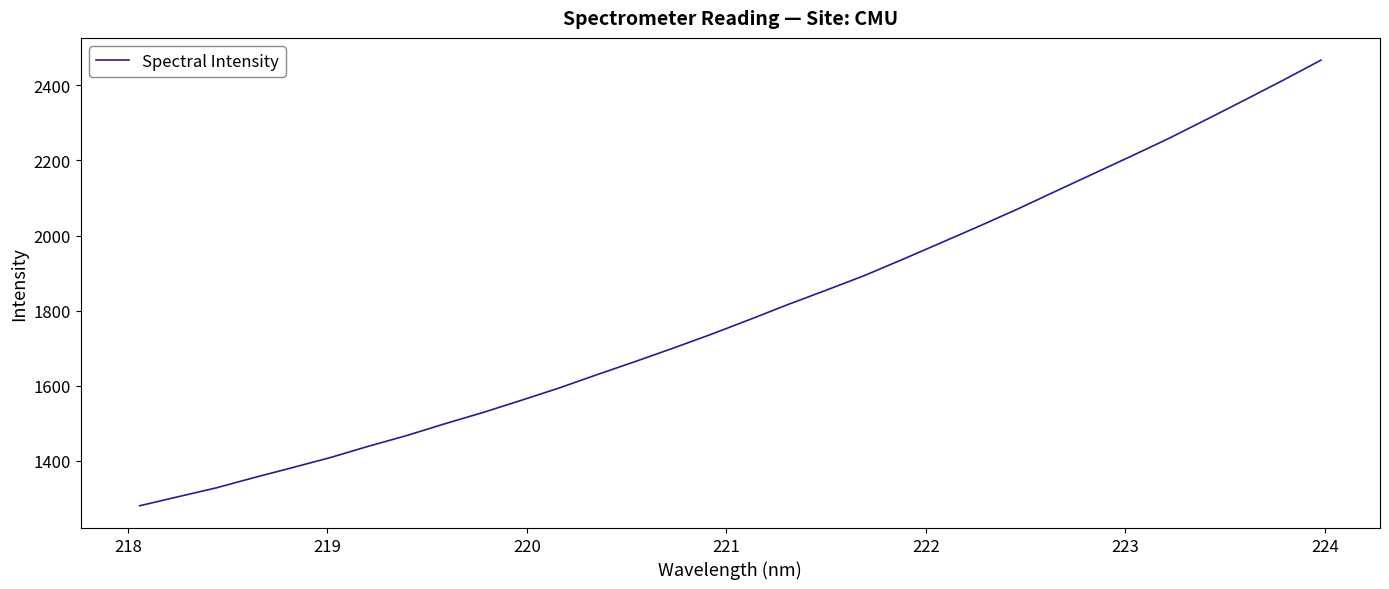

How many lines are shown in the chart?

1